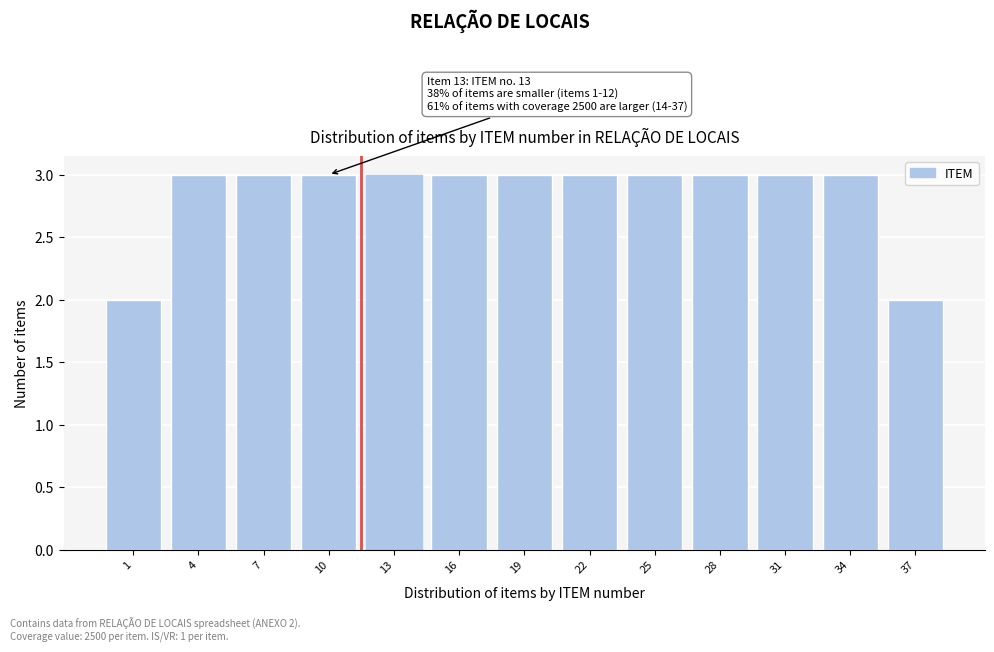

Reading left to right, extract all data points from this chart.

1=2	4=3	7=3	10=3	13=3	16=3	19=3	22=3	25=3	28=3	31=3	34=3	37=2